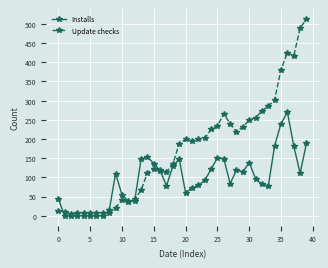

What is the minimum value for Update checks?

5